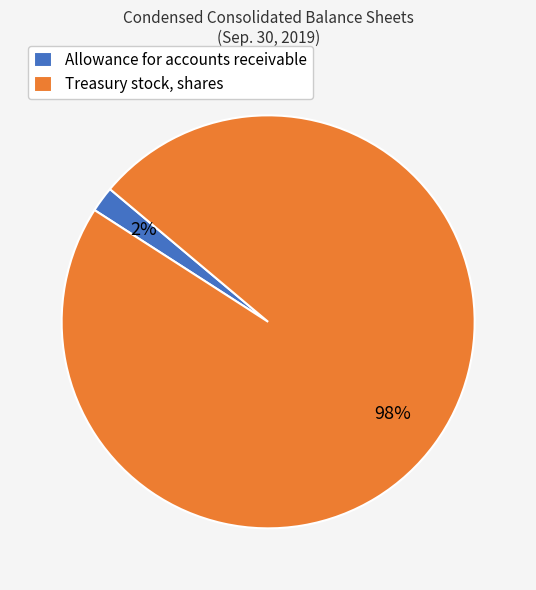

What is the largest slice in the pie chart?

Treasury stock, shares